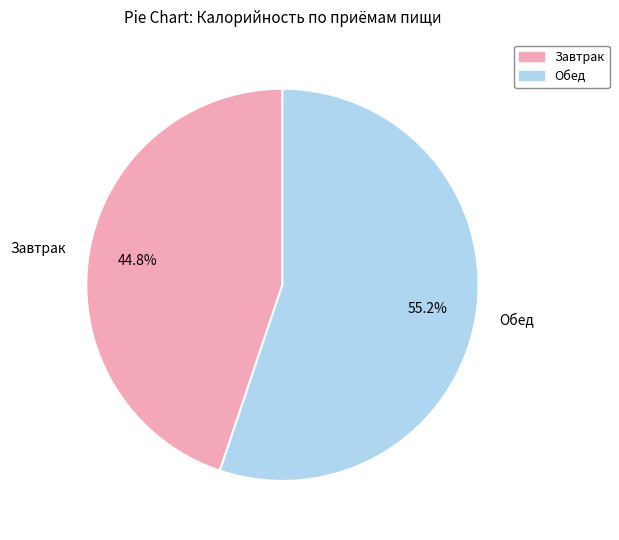

Which category accounts for the majority?

Обед